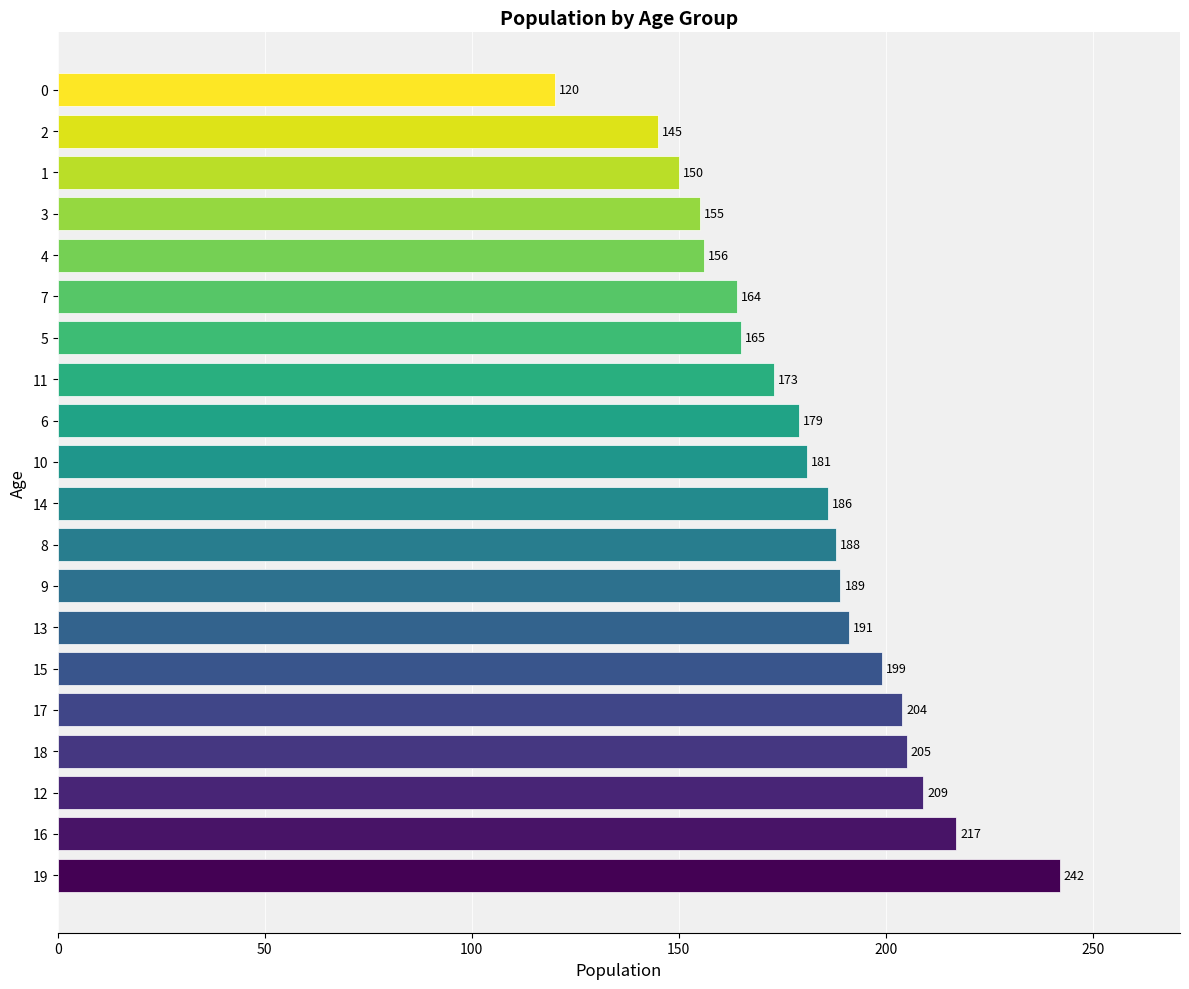

Rank the categories by value from lowest to highest.

0, 2, 1, 3, 4, 7, 5, 11, 6, 10, 14, 8, 9, 13, 15, 17, 18, 12, 16, 19